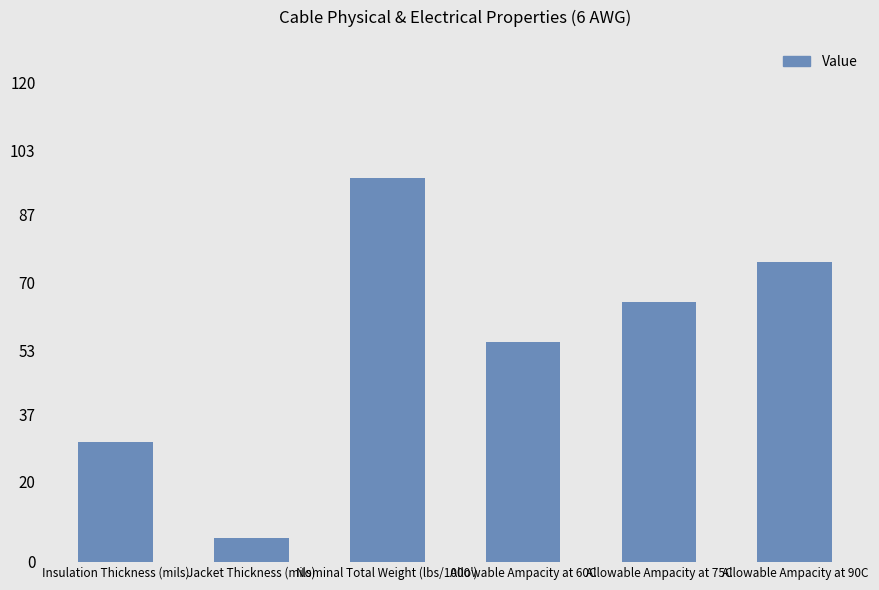

Reading right to left, list all the values displayed in this chart.

75	65	55	96	6	30